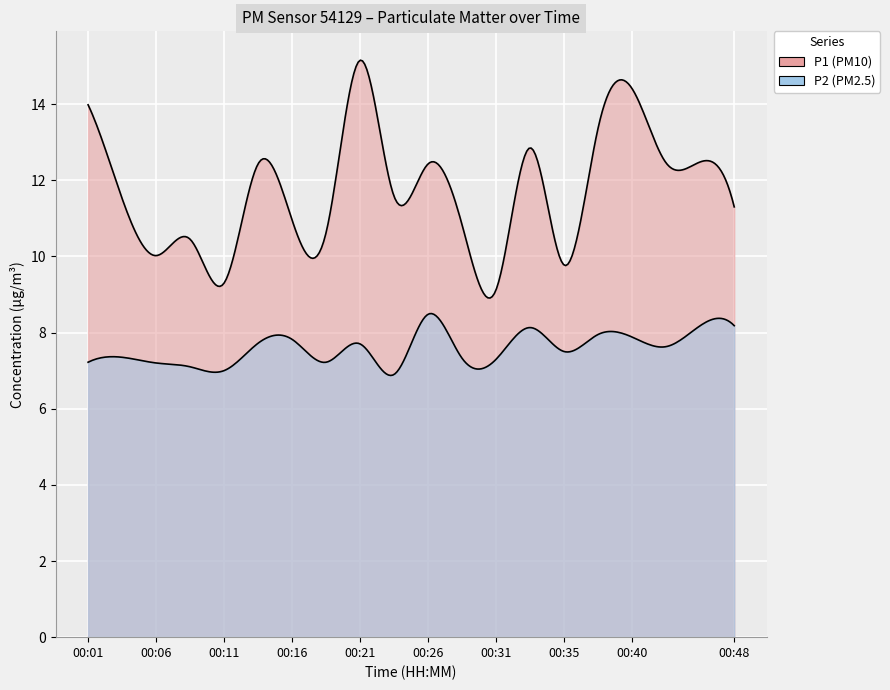

Which label corresponds to the smallest value in the chart?

00:23